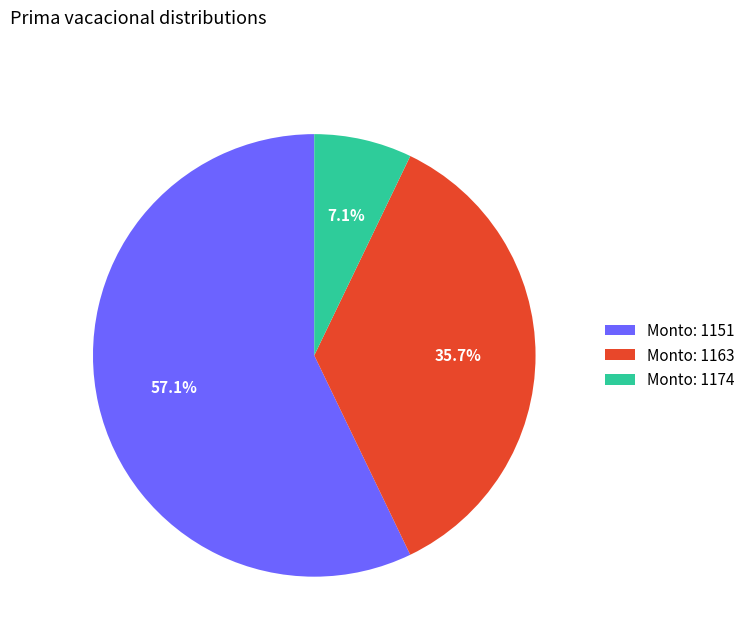

Is there a majority slice in this chart?

Yes